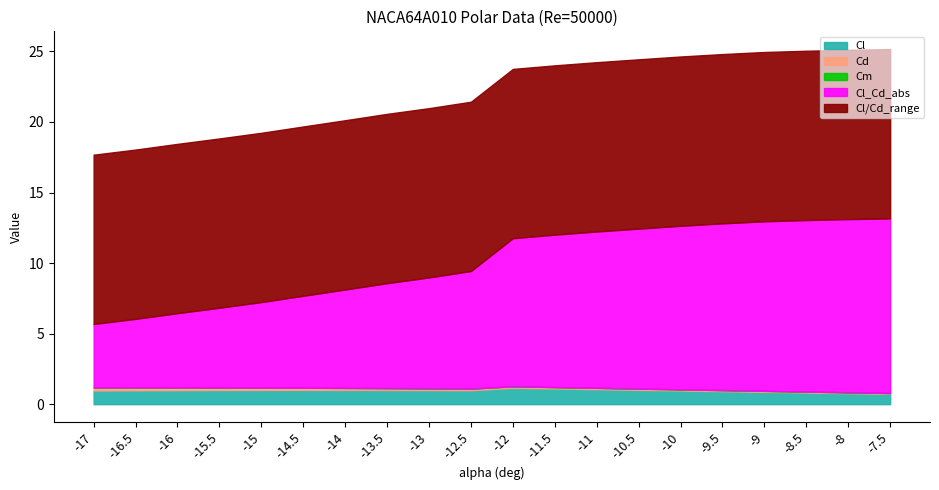

At which category is the sum across all series the highest?

-7.5